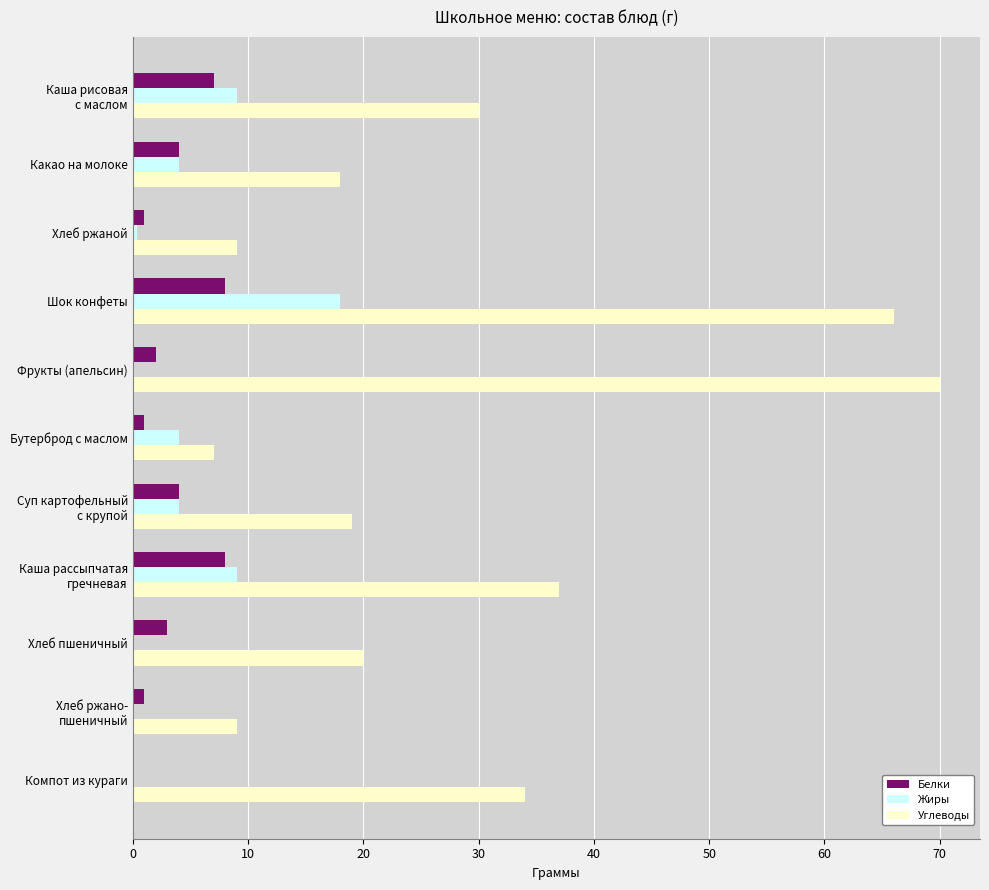

At which label is Углеводы closest to 38?

Каша рассыпчатая
гречневая